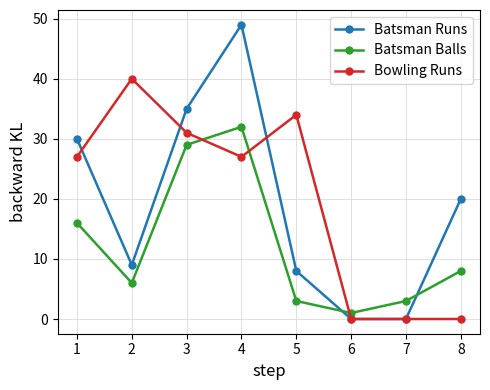

What is the sum of all Bowling Runs values?

159